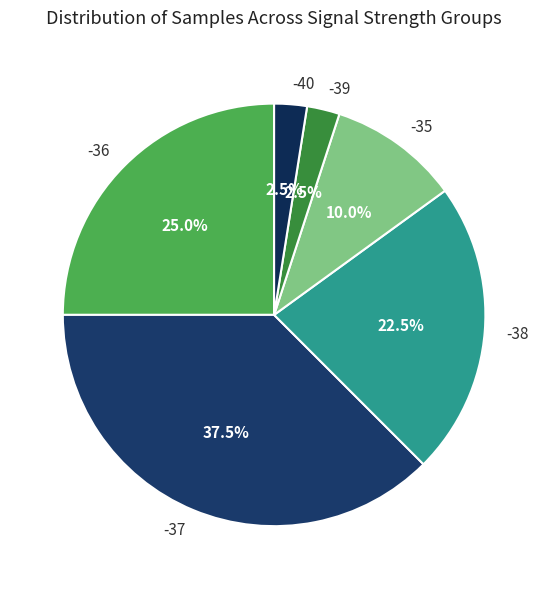

Between -40 and -35, which is larger?

-35